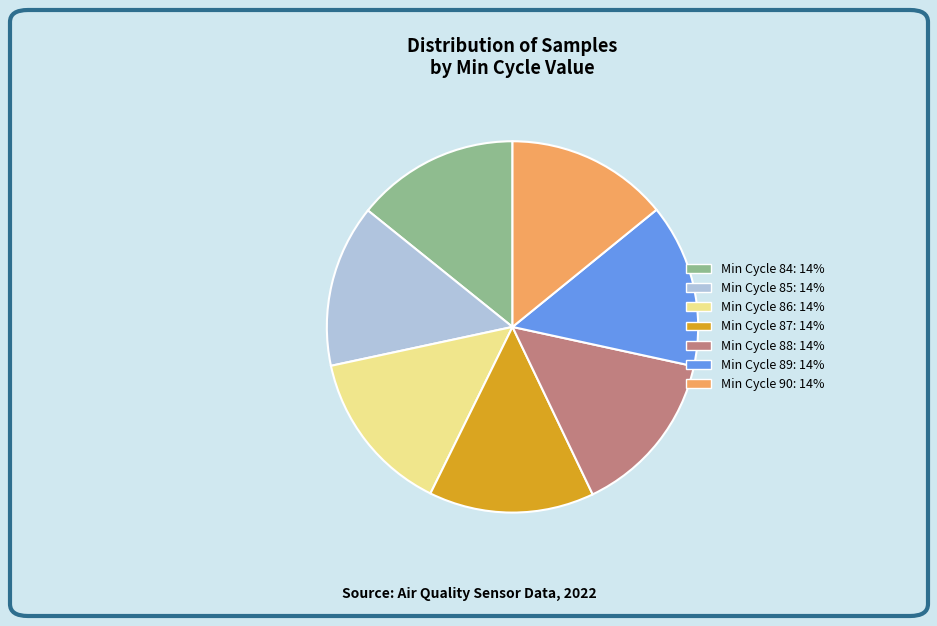

Is there a majority slice in this chart?

No